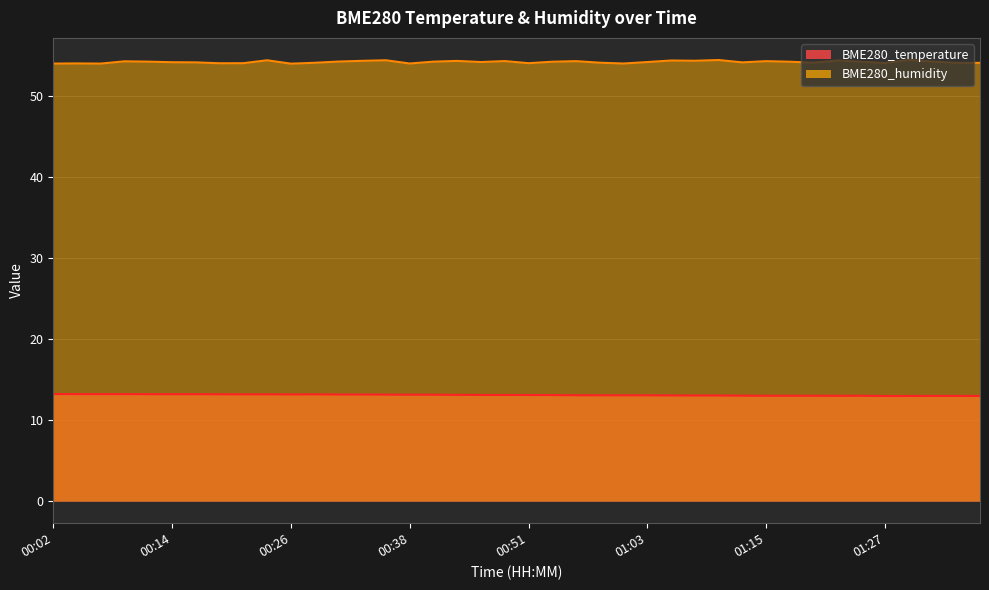

What is the difference between the second highest and minimum values in the BME280_temperature series?

0.2